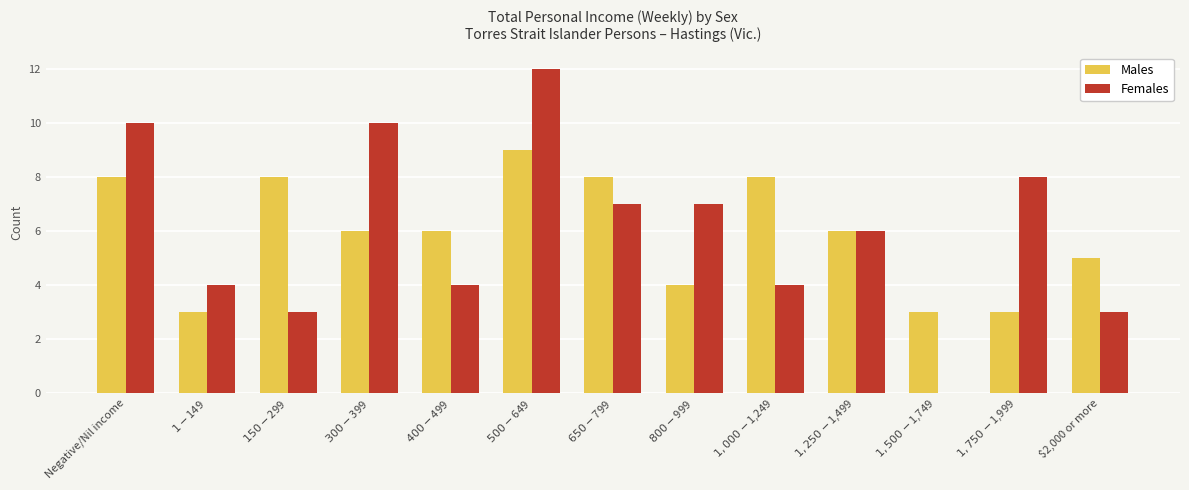

The Females series shows 2 at $2,000 or more. True or false?

False